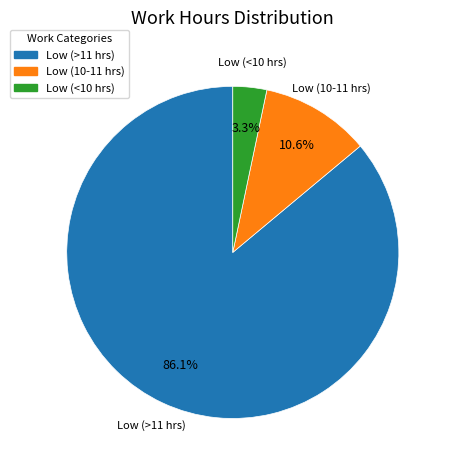

How many slices are in this pie chart?

3